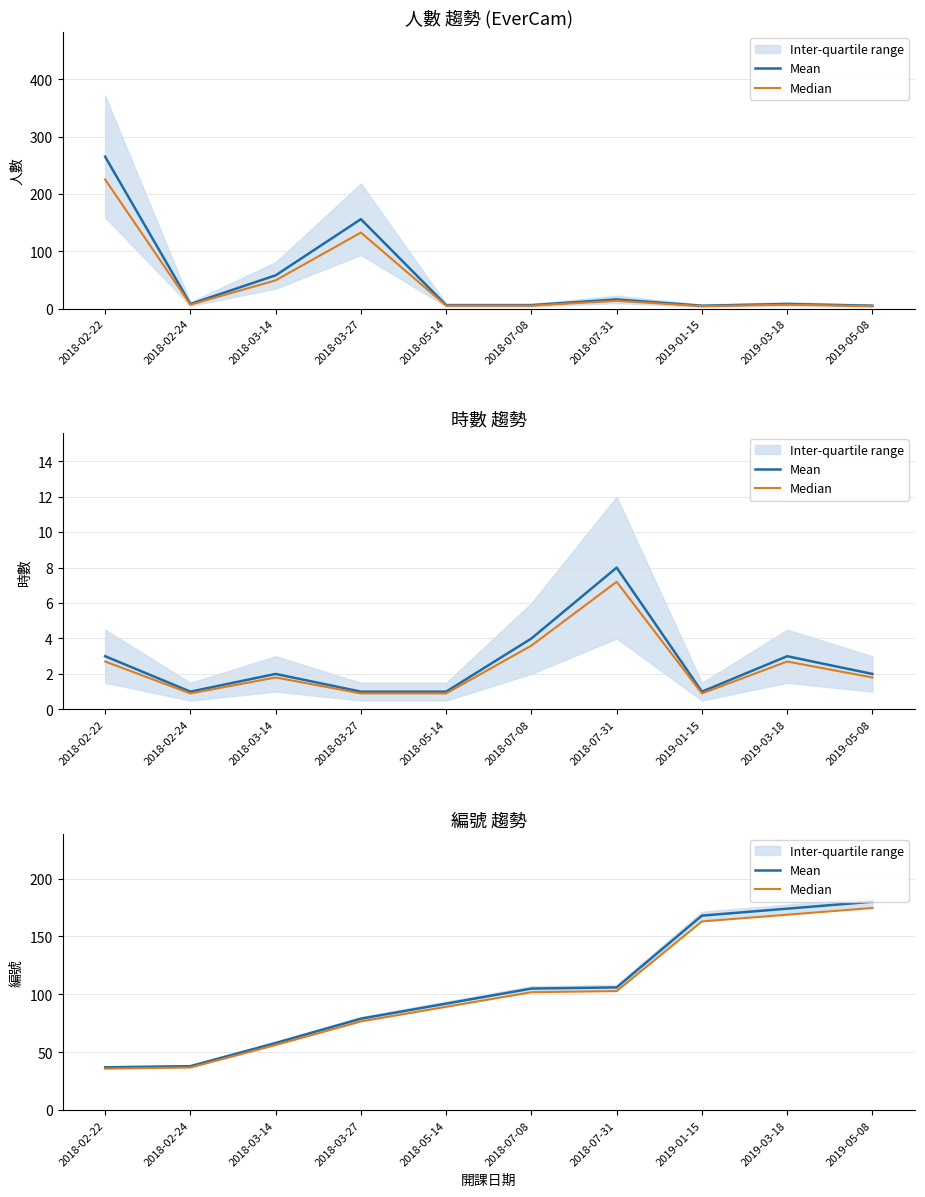

Which series has the largest total across all categories?

Mean